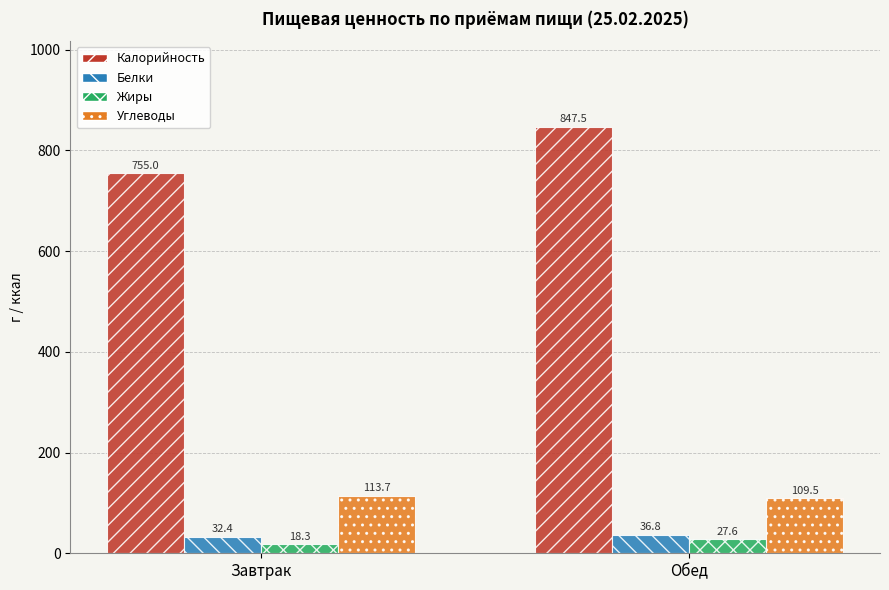

What is the sum of all Углеводы values?

223.3